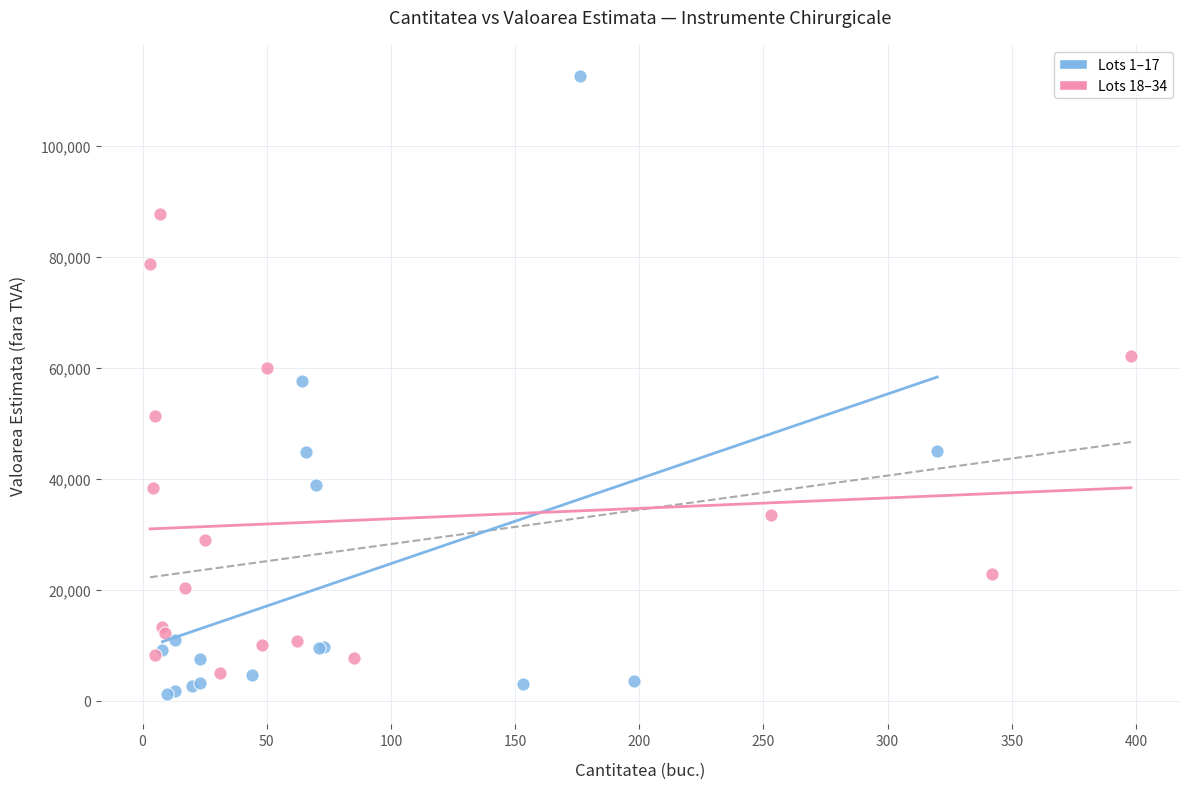

Which series contains the highest Y value?

Lots 1–17